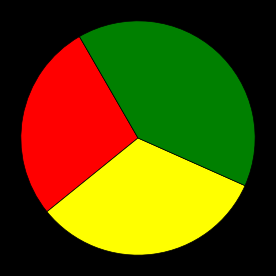

Is there any slice that represents more than half of the pie?

No